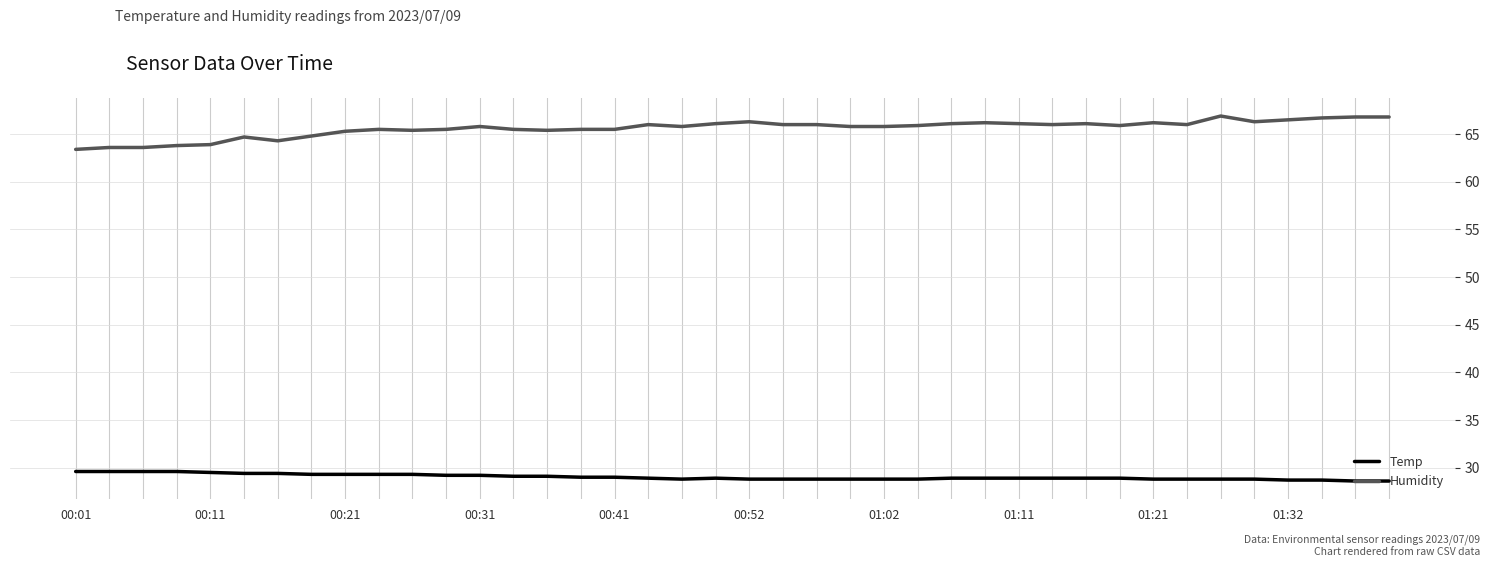

What is the smallest value displayed?

28.6